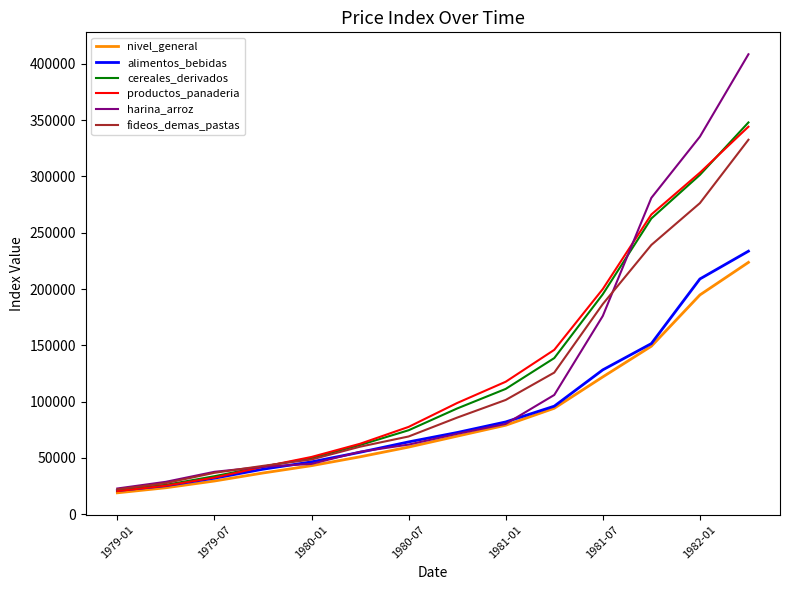

What is the sum of all nivel_general values?

1192942.8